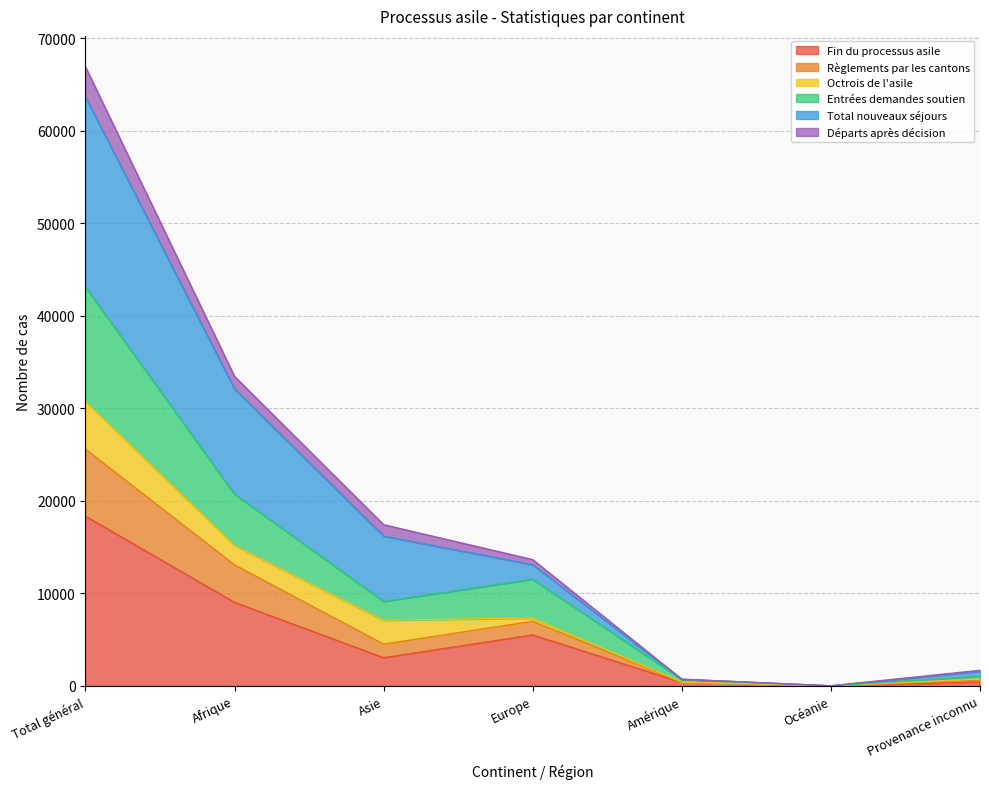

In Entrées demandes soutien, how many points are higher than both neighbors (excluding endpoints)?

1